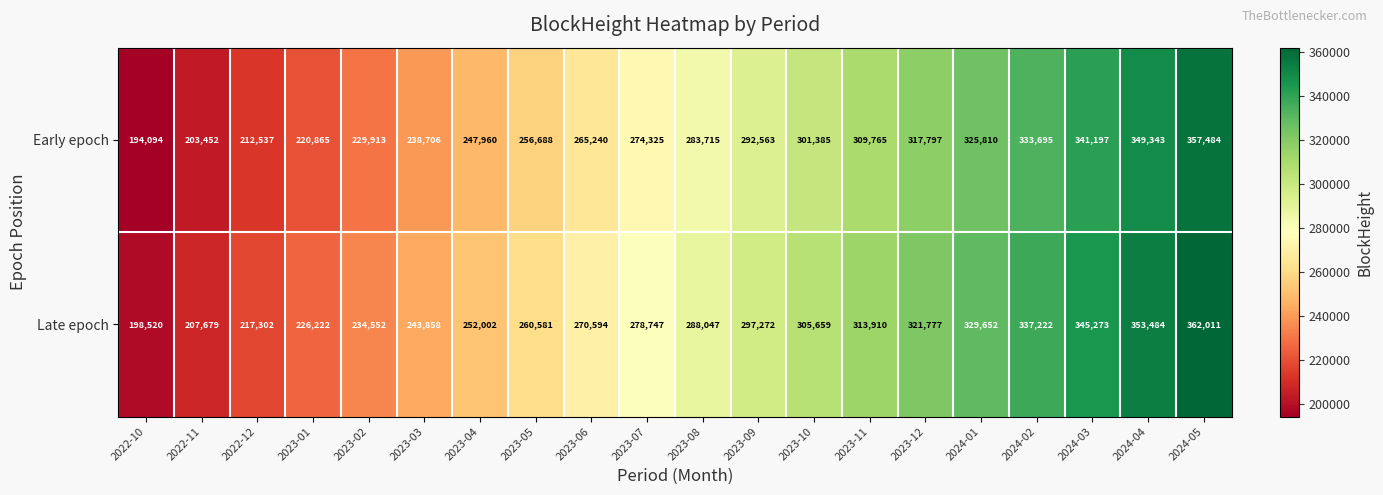

What is the difference between the Early epoch values at 2023-08 and 2024-01?

42095